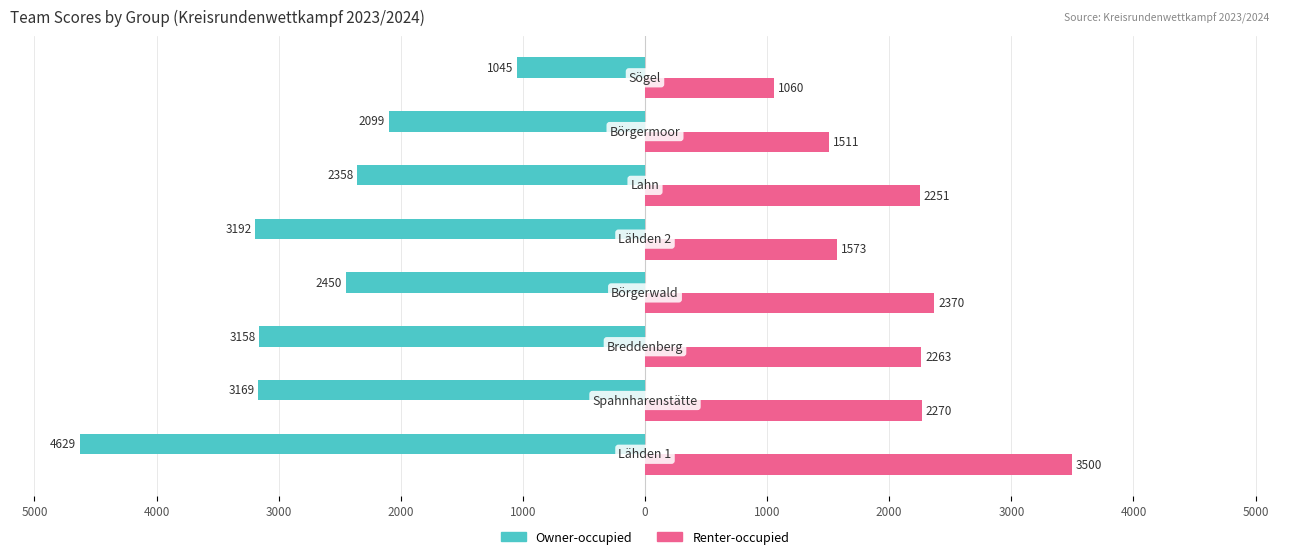

At how many categories does at least one series exceed 3427?

1